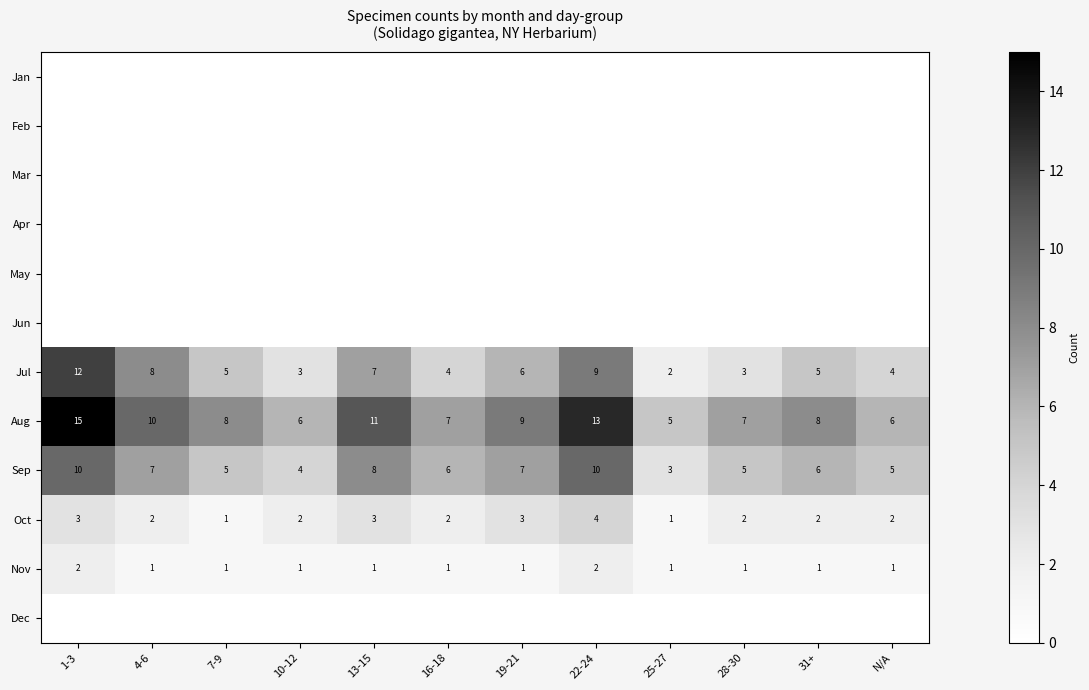

Is it true that Nov equals 1 at 28-30?

True